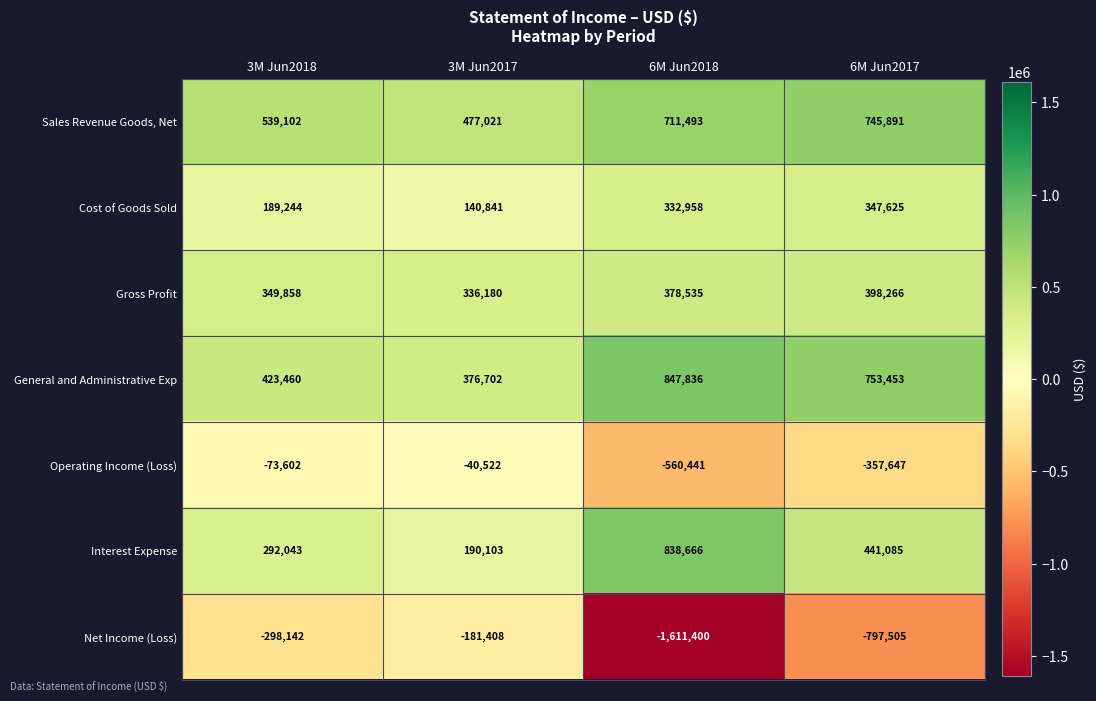

Which series has the largest range (max minus min)?

Net Income (Loss)